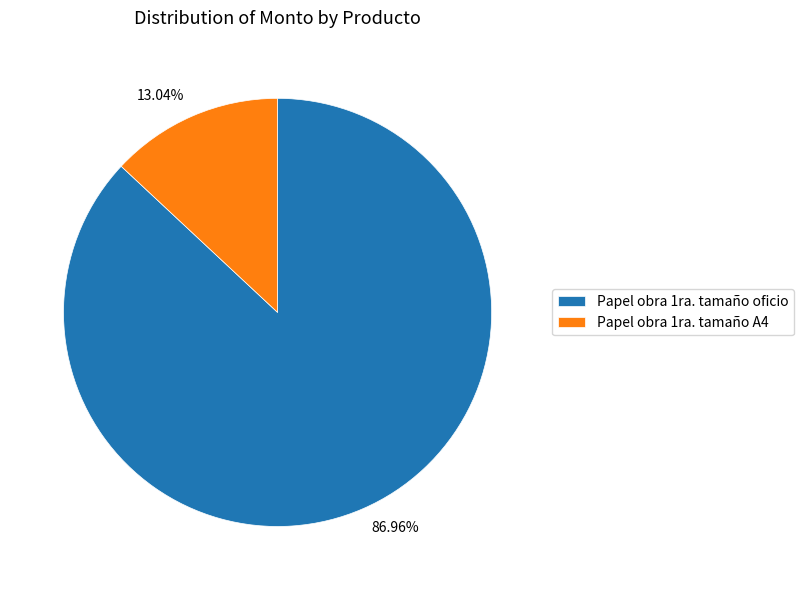

What is the largest slice in the pie chart?

Papel obra 1ra. tamaño oficio